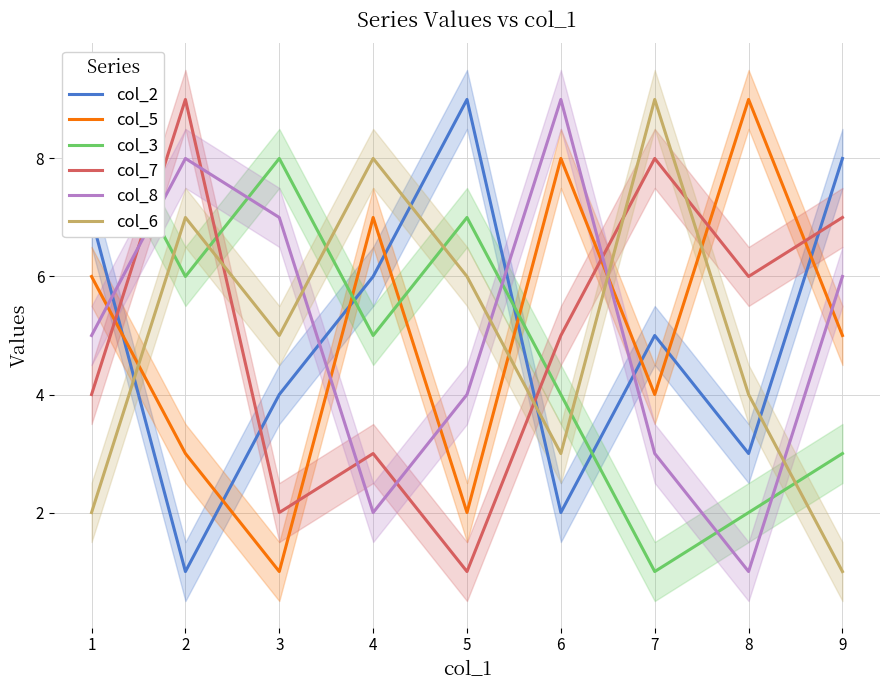

Reading left to right, extract all data points from this chart.

col_2: 7	1	4	6	9	2	5	3	8
col_5: 6	3	1	7	2	8	4	9	5
col_3: 9	6	8	5	7	4	1	2	3
col_7: 4	9	2	3	1	5	8	6	7
col_8: 5	8	7	2	4	9	3	1	6
col_6: 2	7	5	8	6	3	9	4	1